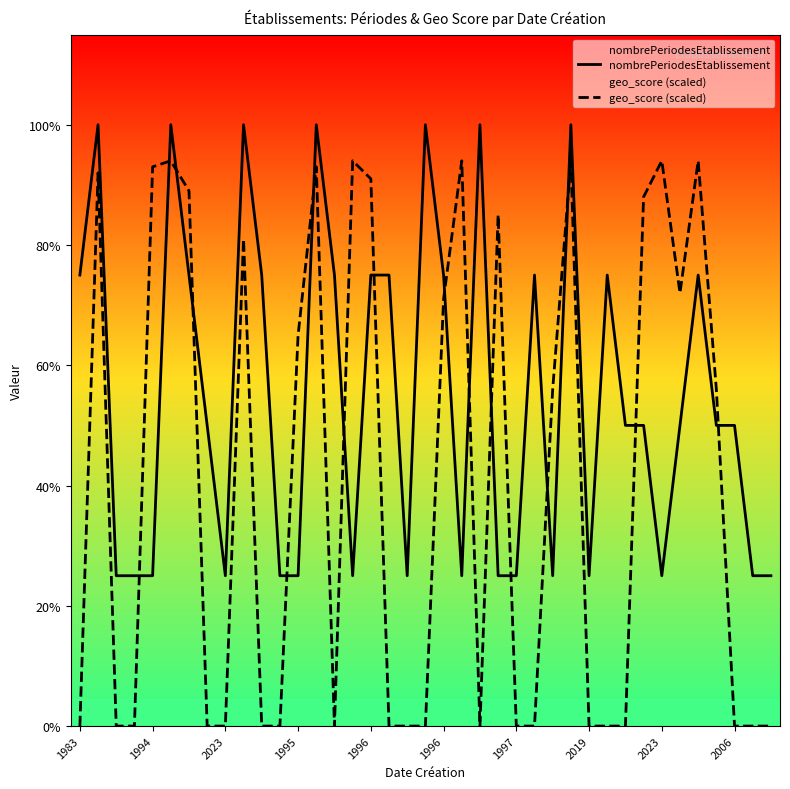

True or false: geo_score (scaled) has a value of 2.2 at 26.

True